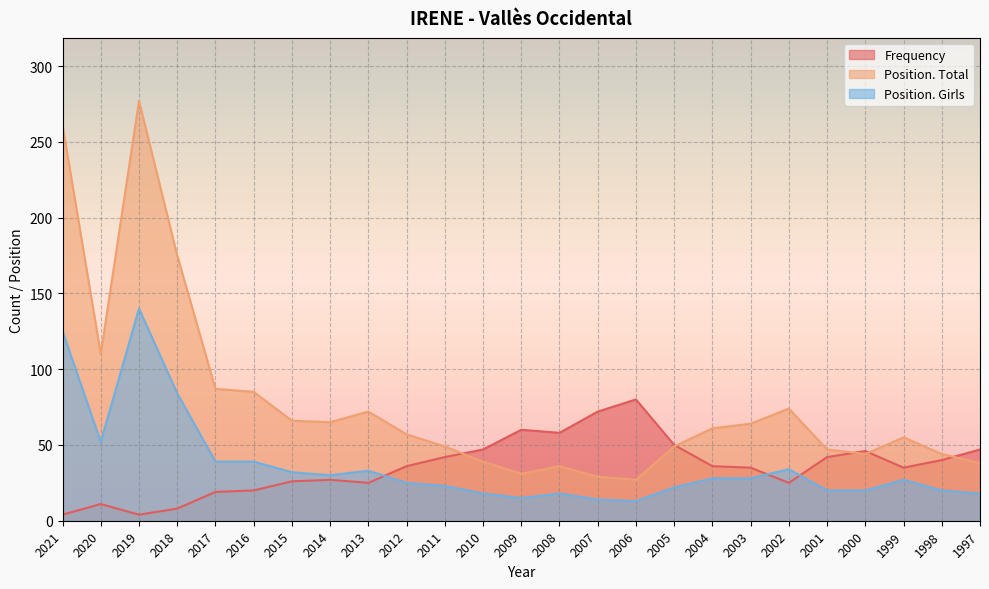

Reading left to right, extract all data points from this chart.

Frequency: 2021=4	2020=11	2019=4	2018=8	2017=19	2016=20	2015=26	2014=27	2013=25	2012=36	2011=42	2010=47	2009=60	2008=58	2007=72	2006=80	2005=50	2004=36	2003=35	2002=25	2001=42	2000=46	1999=35	1998=40	1997=47
Position. Total: 2021=261	2020=110	2019=277	2018=175	2017=87	2016=85	2015=66	2014=65	2013=72	2012=57	2011=49	2010=39	2009=31	2008=36	2007=29	2006=27	2005=49	2004=61	2003=64	2002=74	2001=47	2000=44	1999=55	1998=44	1997=38
Position. Girls: 2021=125	2020=52	2019=140	2018=84	2017=39	2016=39	2015=32	2014=30	2013=33	2012=25	2011=23	2010=18	2009=15	2008=18	2007=14	2006=13	2005=22	2004=28	2003=28	2002=34	2001=20	2000=20	1999=27	1998=20	1997=18